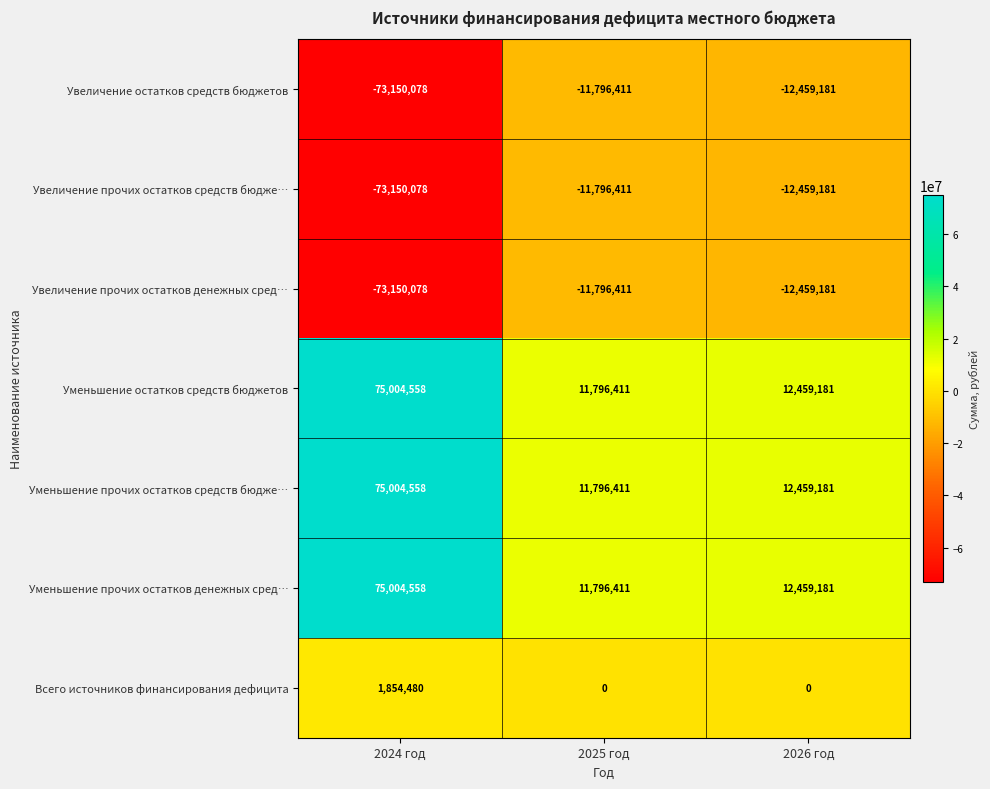

What is the minimum value shown in the chart?

-73150078